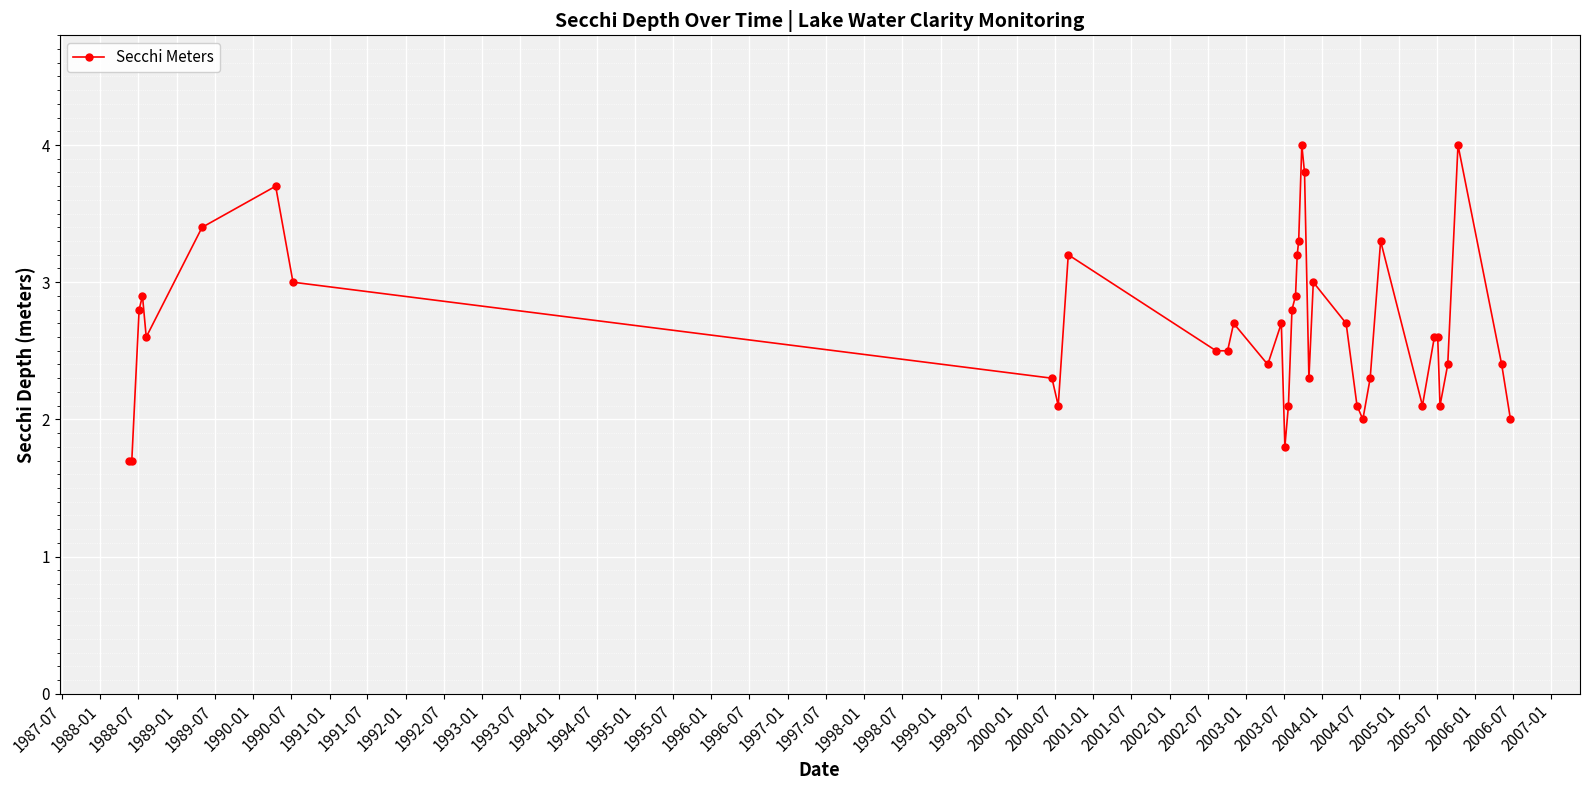

What is the value of the 27th point from the left?

2.7